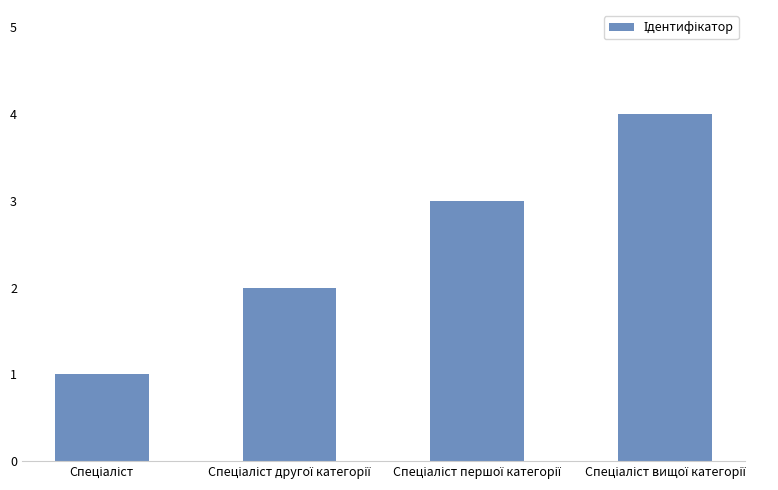

What is the greatest value displayed?

4